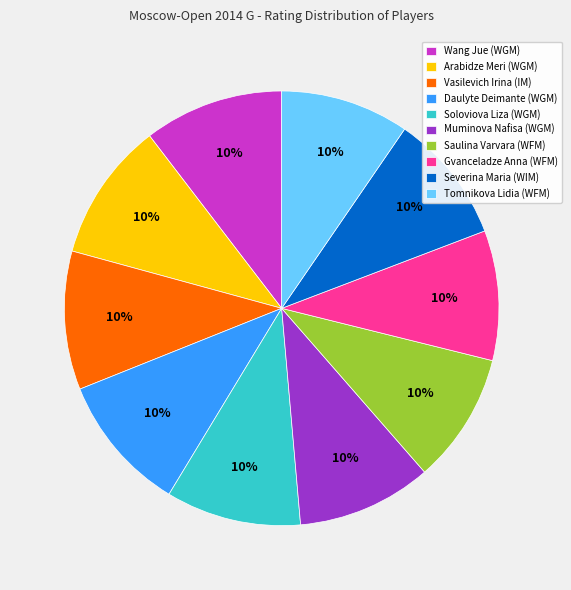

How many slices are in this pie chart?

10